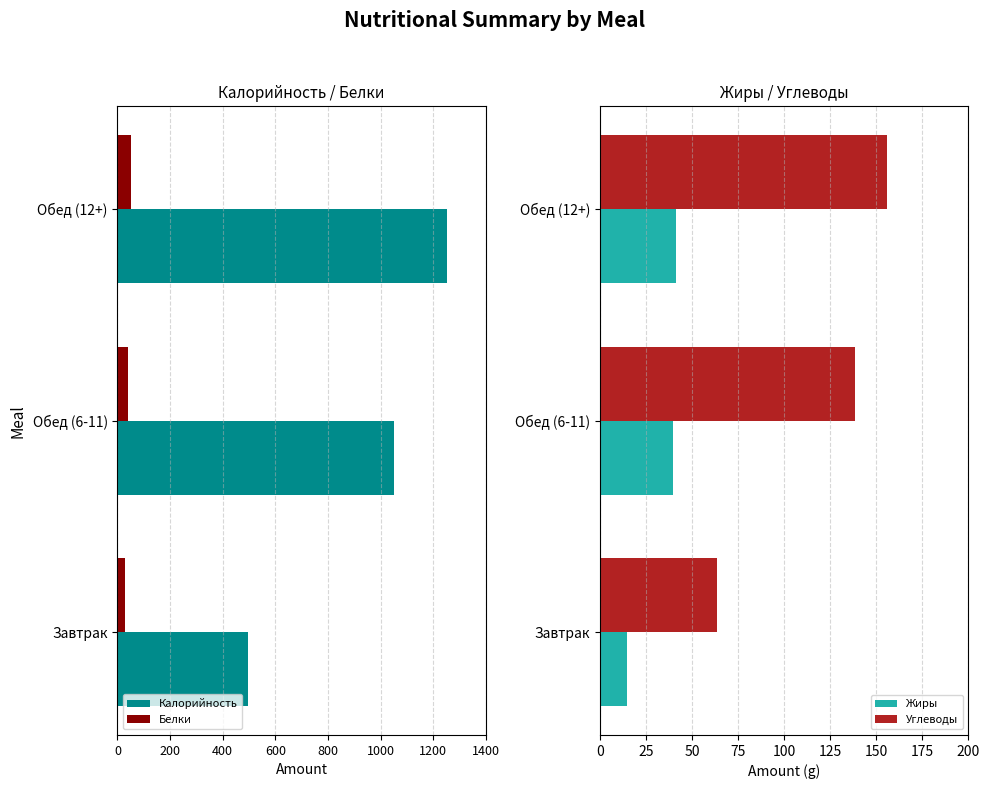

What is the sum of the Углеводы values at Обед (12+) and Обед (6-11)?

294.6